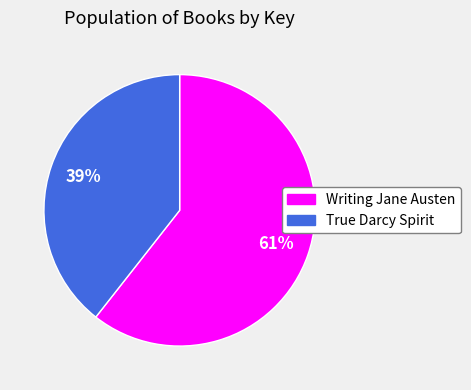

To the nearest percent, what percentage of the pie is Writing Jane Austen?

61%